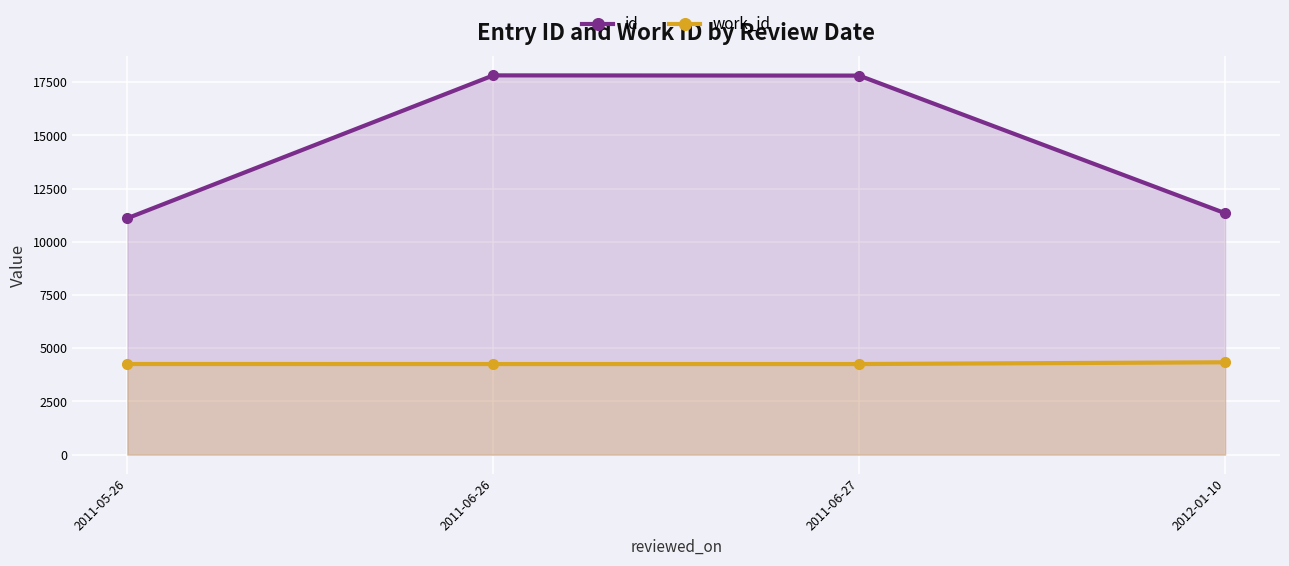

Between 2012-01-10 and 2011-06-26, which is larger?

2011-06-26